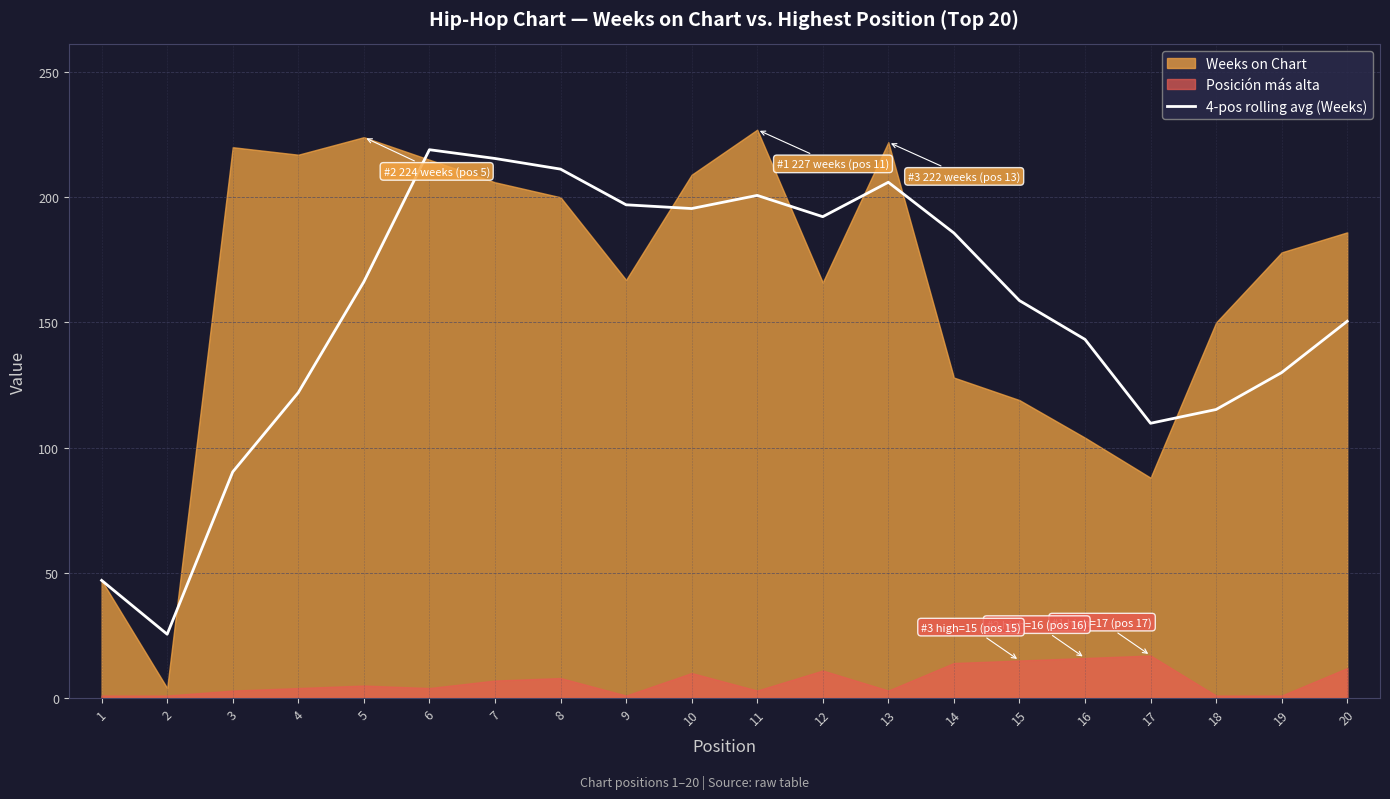

Reading left to right, what are all the values shown in this chart?

1=47.0	2=25.5	3=90.3	4=122.0	5=166.2	6=219.0	7=215.5	8=211.2	9=197.0	10=195.5	11=200.8	12=192.2	13=206.0	14=185.8	15=158.8	16=143.2	17=109.8	18=115.2	19=130.0	20=150.5